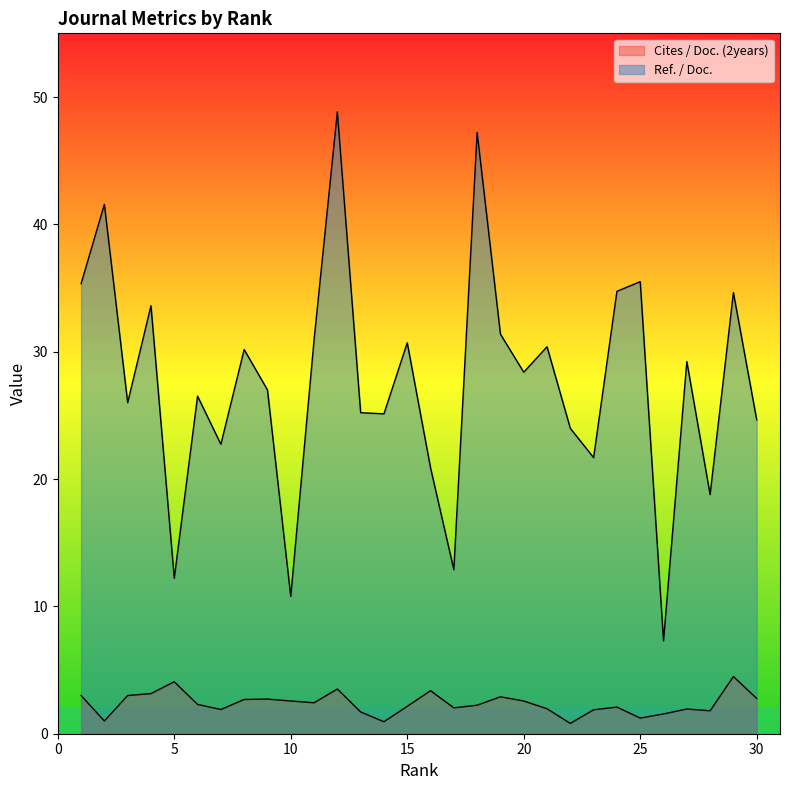

List the series in order of their overall mean, highest first.

Ref. / Doc., Cites / Doc. (2years)